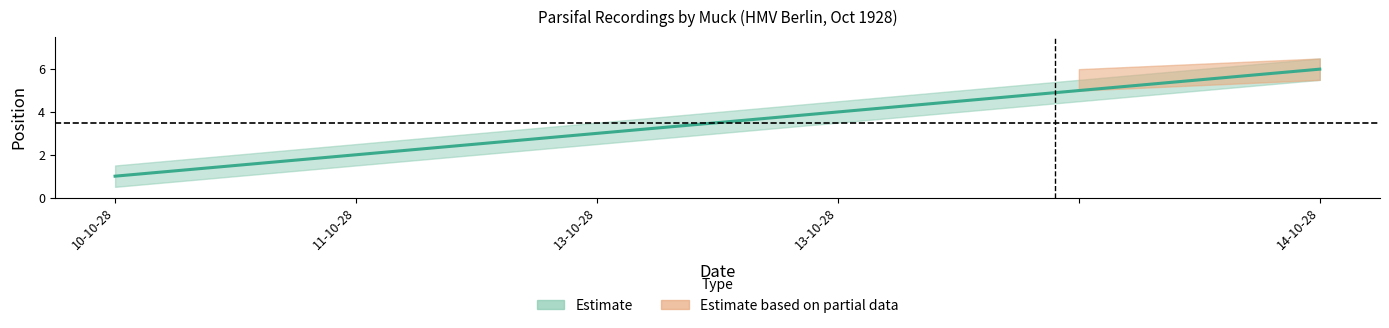

Rank the categories by value from lowest to highest.

10-10-28, 11-10-28, 13-10-28, 13-10-28, , 14-10-28